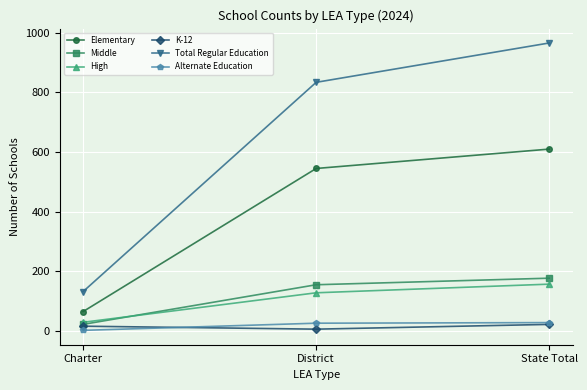

What is the value of the Alternate Education point at the 2nd from the left?

26